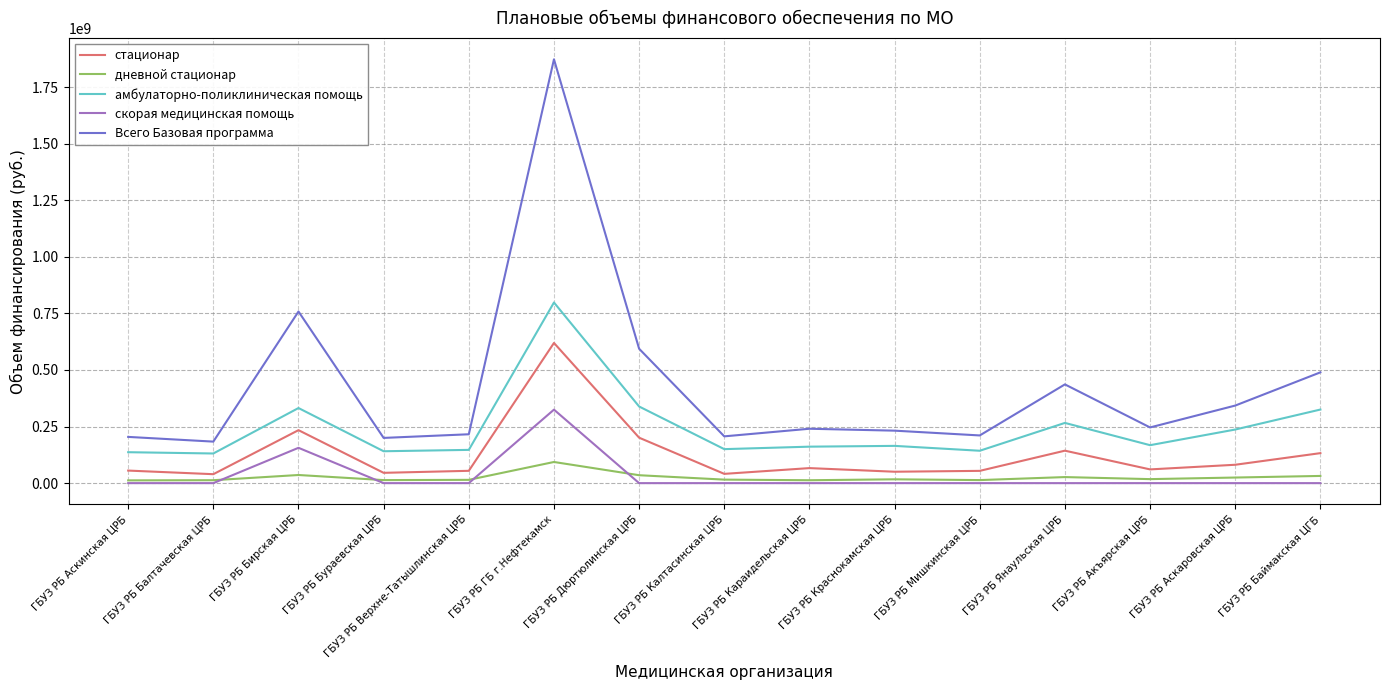

Where is скорая медицинская помощь nearest to the value 162373340?

ГБУЗ РБ Бирская ЦРБ